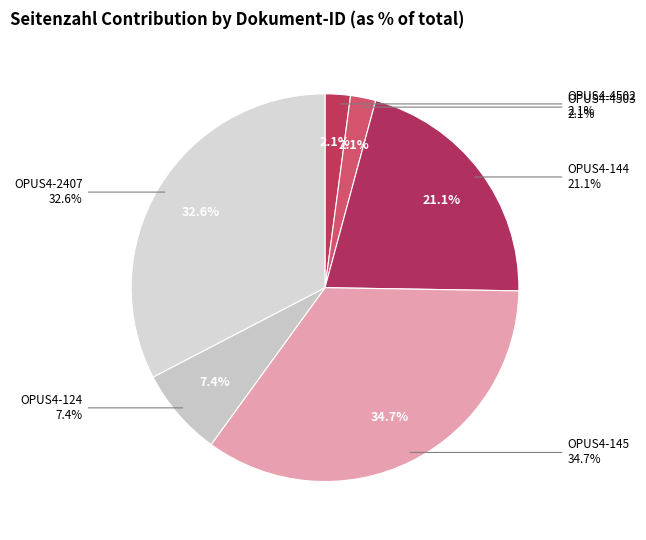

To the nearest percent, what is the combined percentage of OPUS4-145 and OPUS4-124?

42%